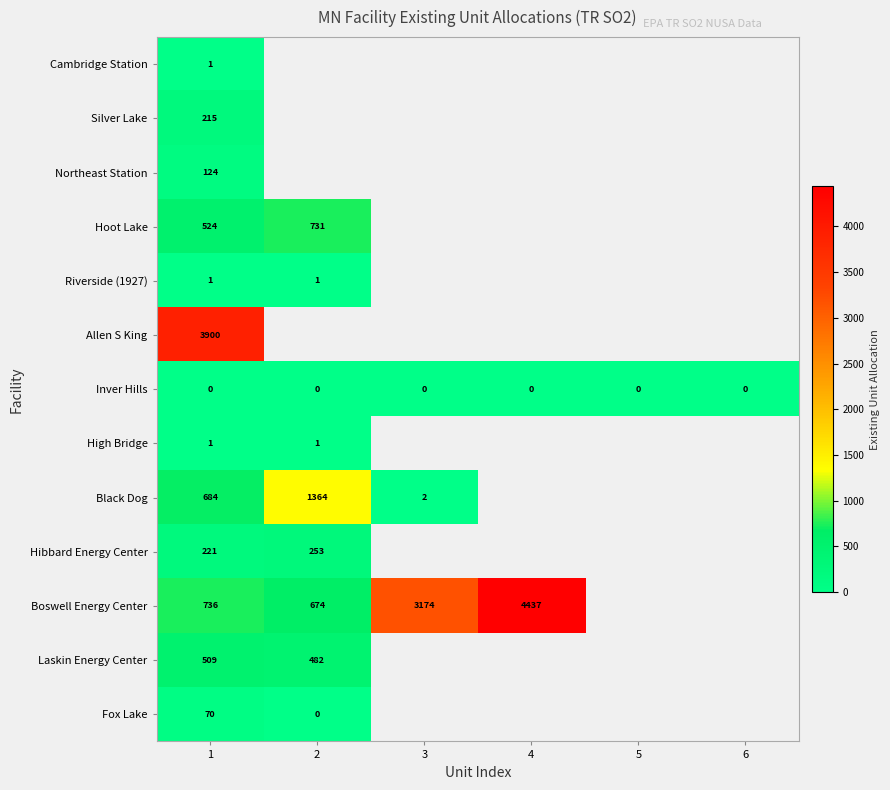

Is the value of Inver Hills at 4 greater than the value of Hibbard Energy Center at 1?

No